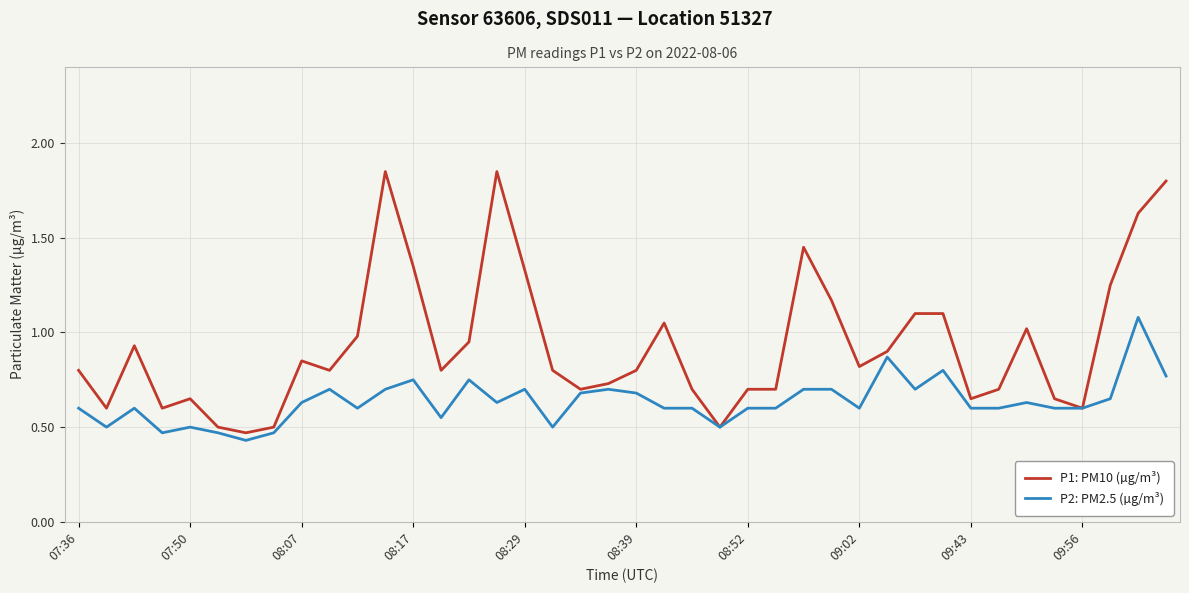

Which series has the largest range (max minus min)?

P1: PM10 (µg/m³)